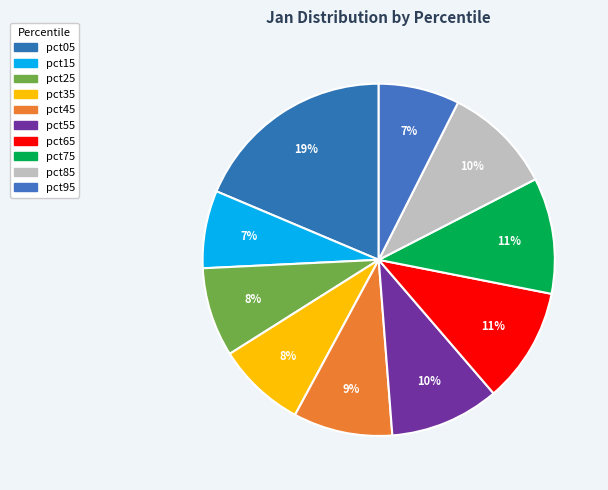

What is the total percentage of pct95 and pct05?

26.1%